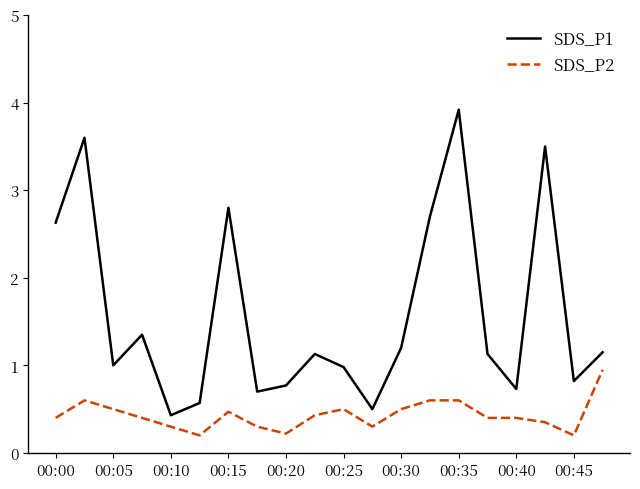

True or false: SDS_P1 and SDS_P2 intersect in this chart.

False